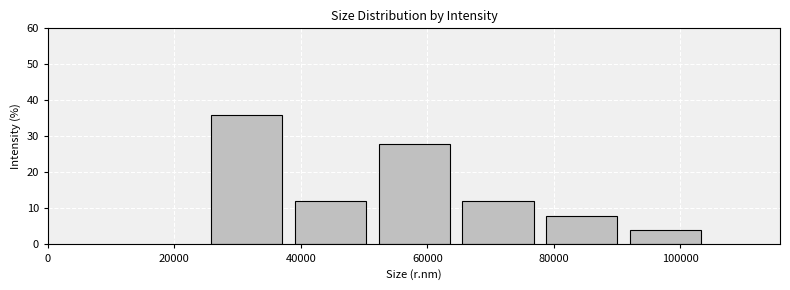

How tall is the bar that spans 66000 to 78000 on the x-axis? Neither the bar edges nor the heights are printed on the chart, so give them approximately, as read against the axes.

12